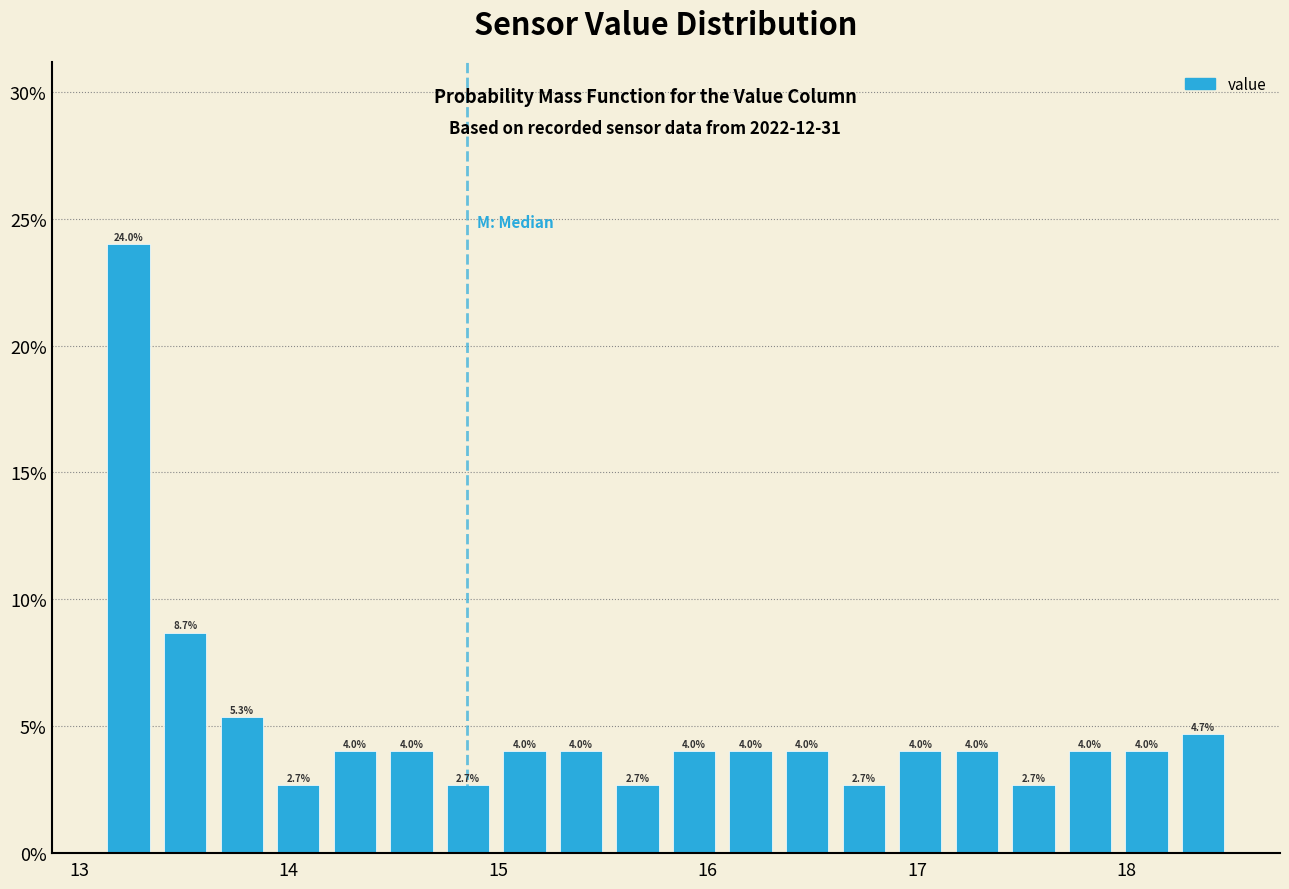

Around what value on the x-axis is the tallest bar? Give the approximate position of its centre, as read against the axis.

13.2